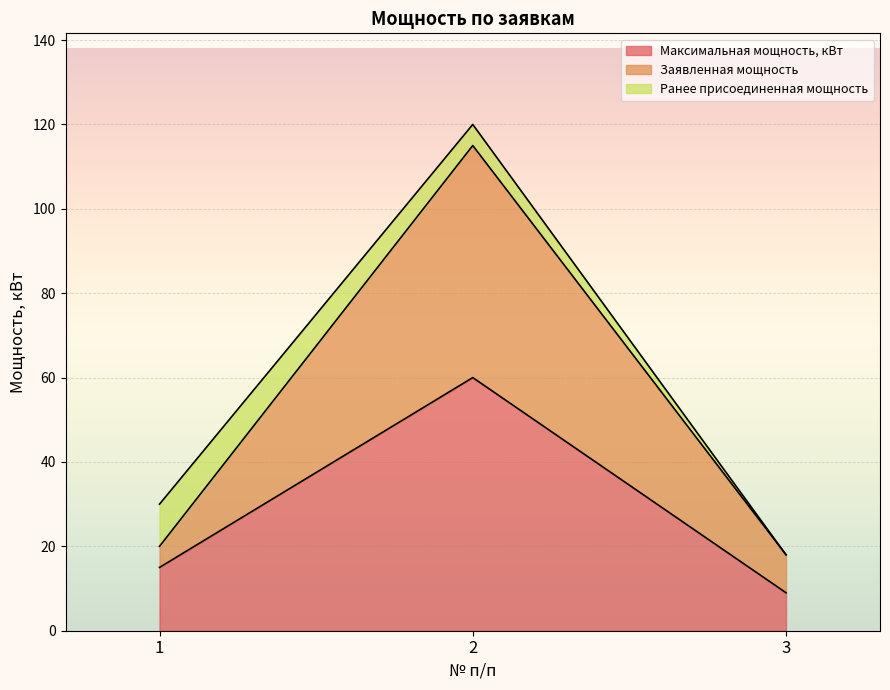

Which series has the widest spread of values?

Заявленная мощность